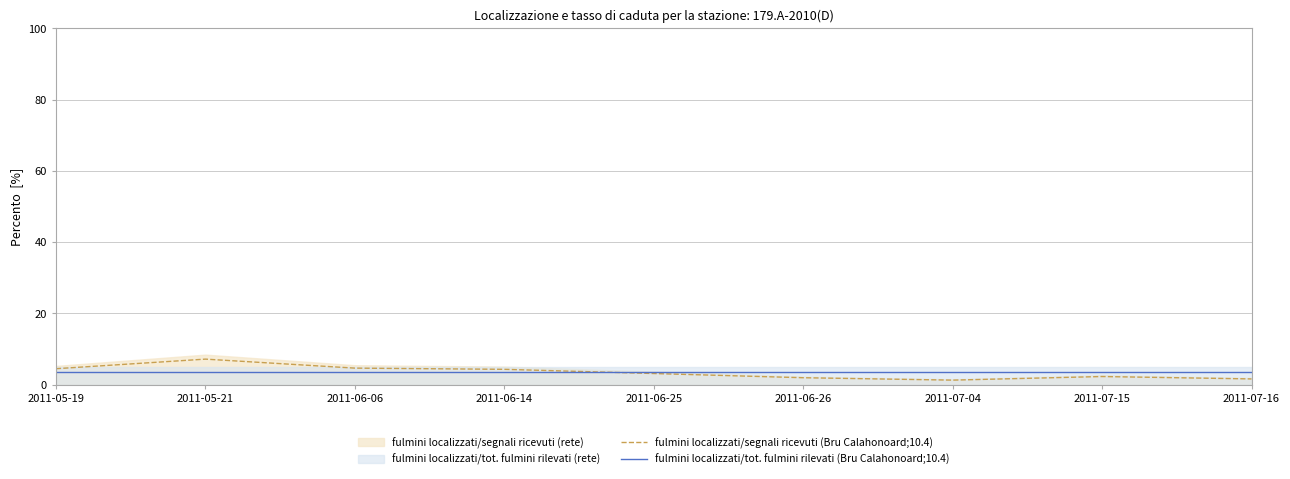

What is the lowest value of the fulmini localizzati/tot. fulmini rilevati (Bru Calahonoard;10.4) series?

3.5